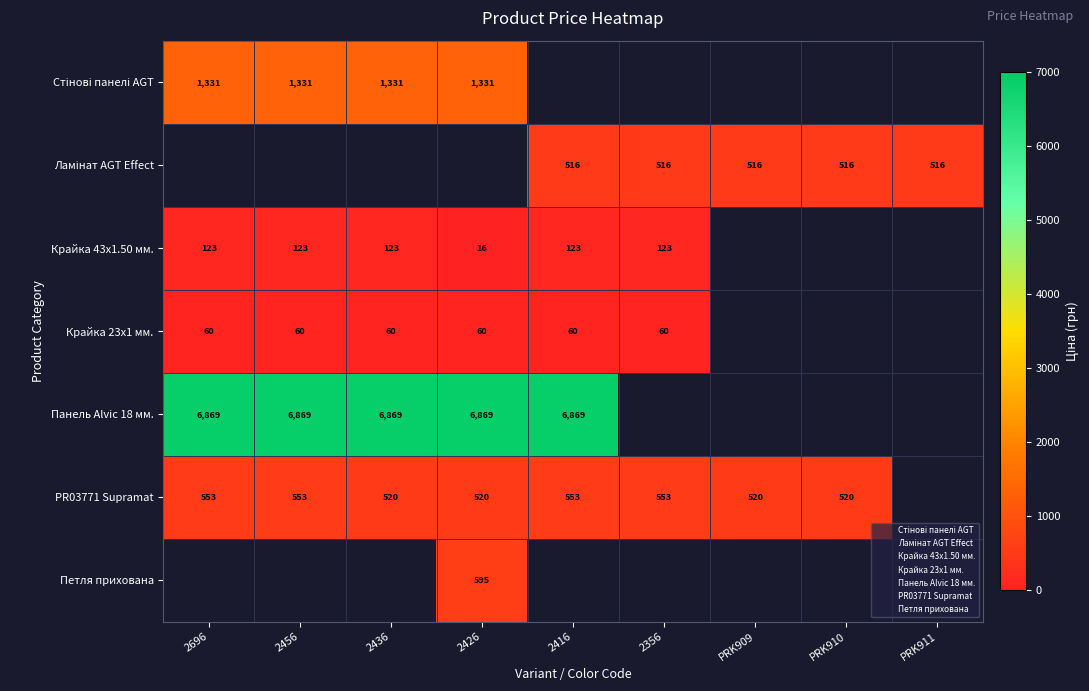

At which category does the chart reach its minimum across all series?

2426